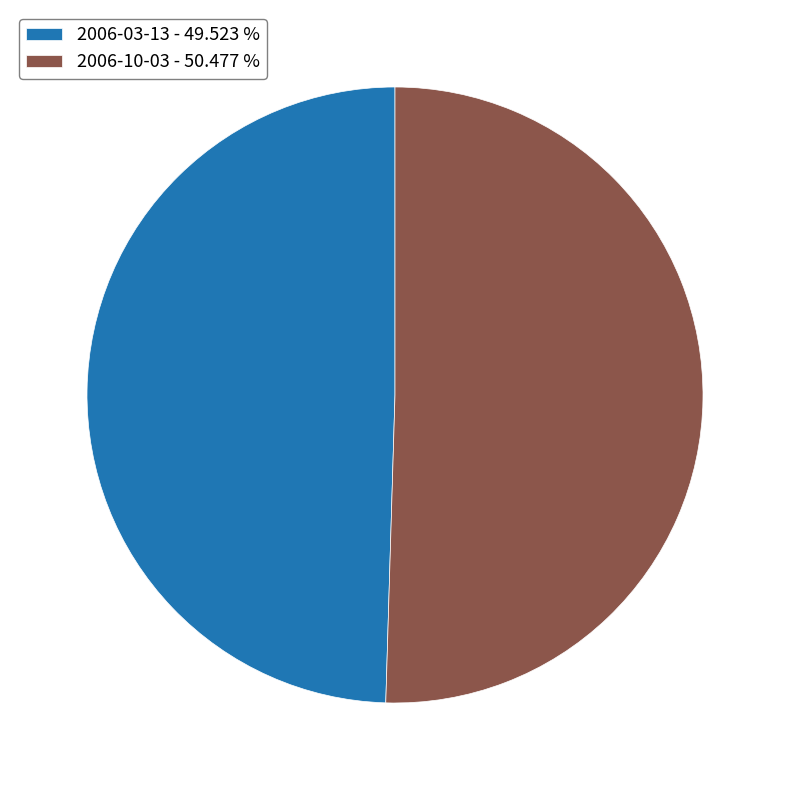

Which category has the smallest portion of the pie?

2006-03-13